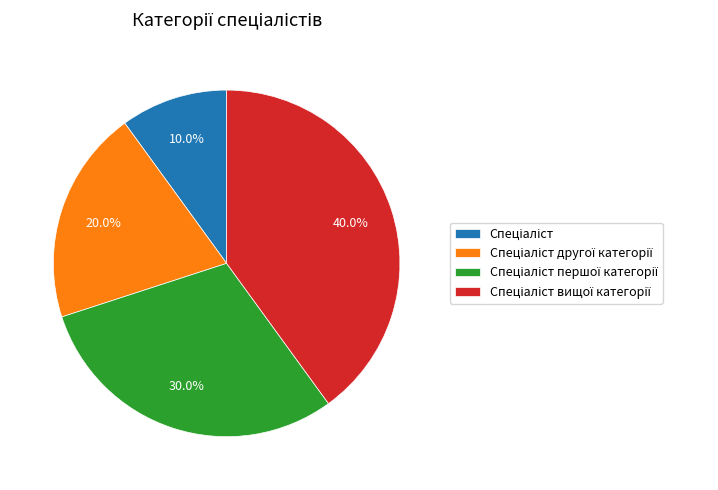

Is there any slice that represents more than half of the pie?

No